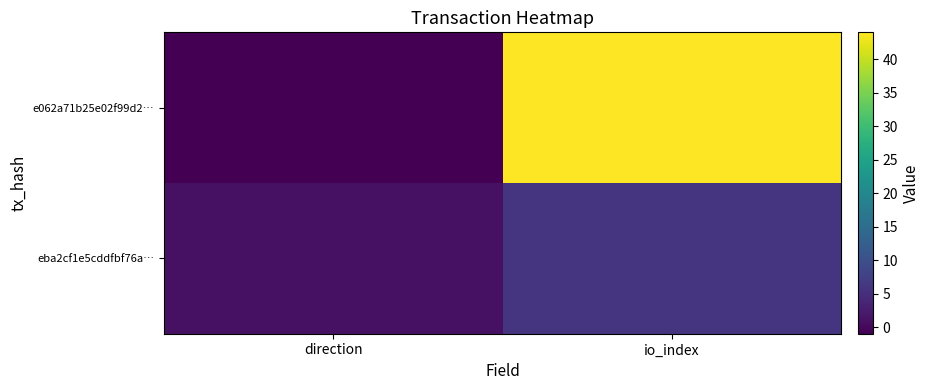

What is the spread (max minus min) of values at direction?

2